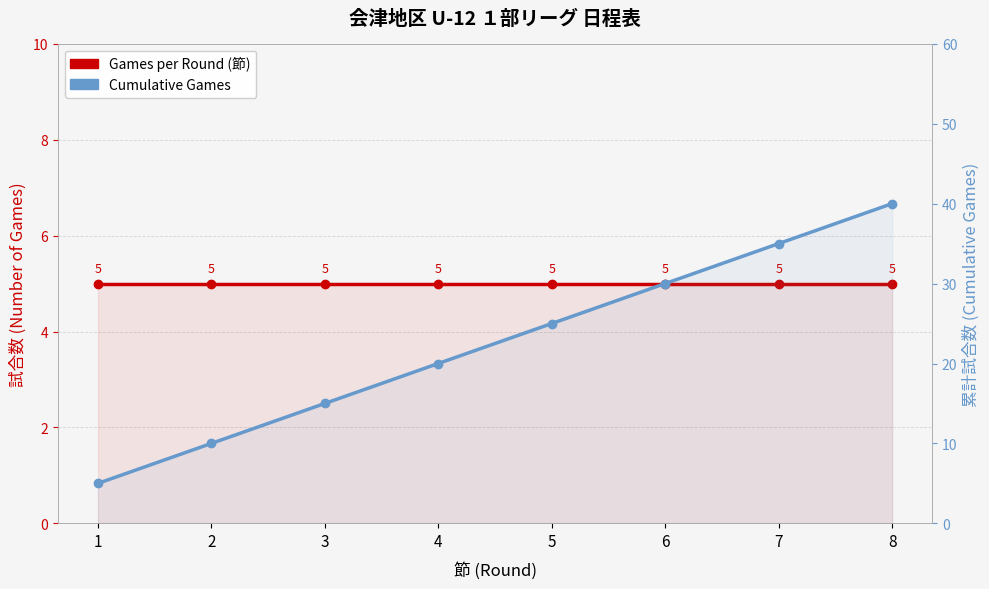

List the labels in order of Games per Round (節) value, largest first.

1, 2, 3, 4, 5, 6, 7, 8